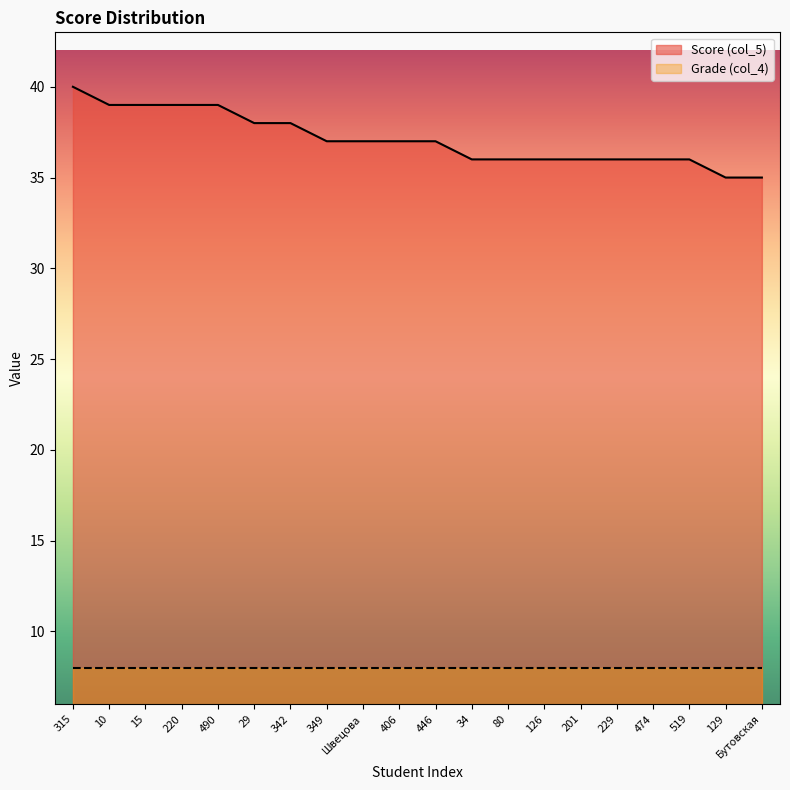

What is the change in value from 220 to 29?

-1